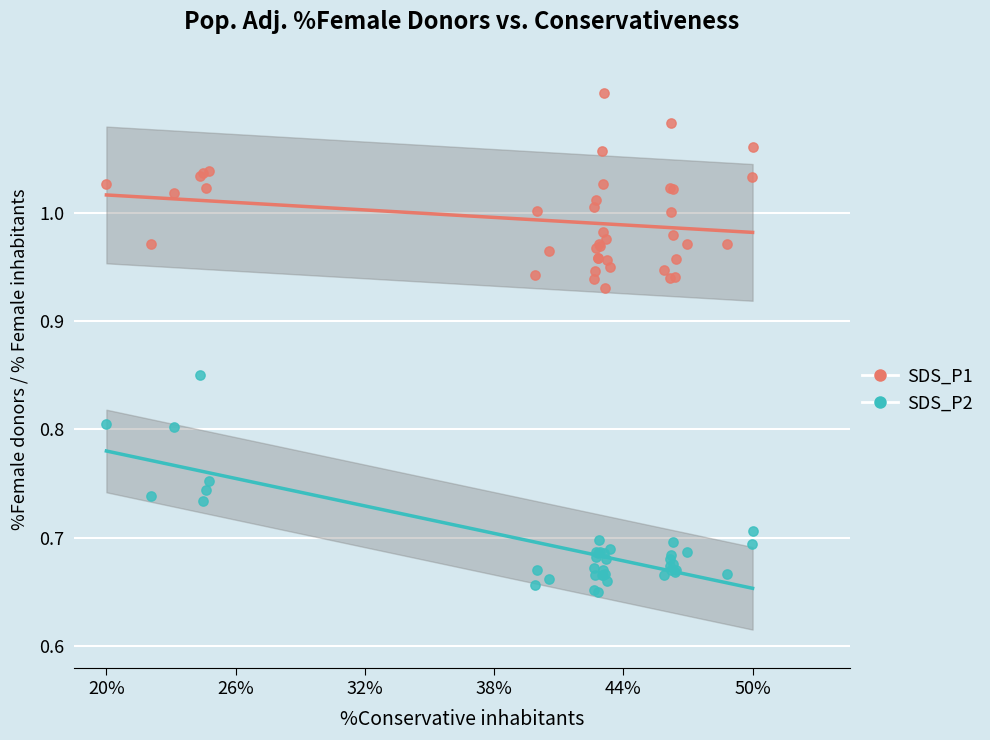

Which series contains the highest Y value?

SDS_P1